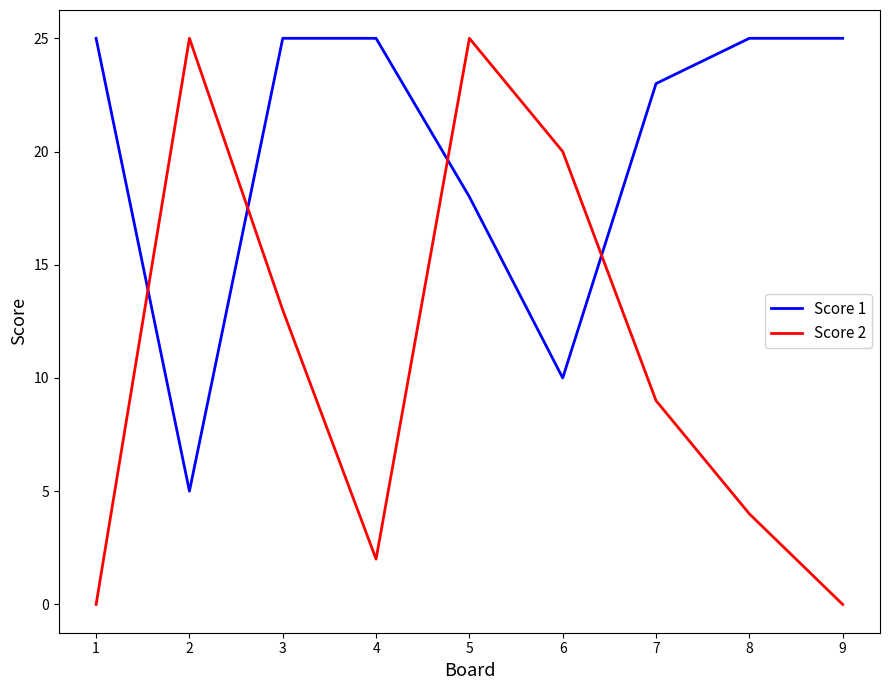

How many series are shown in this chart?

2